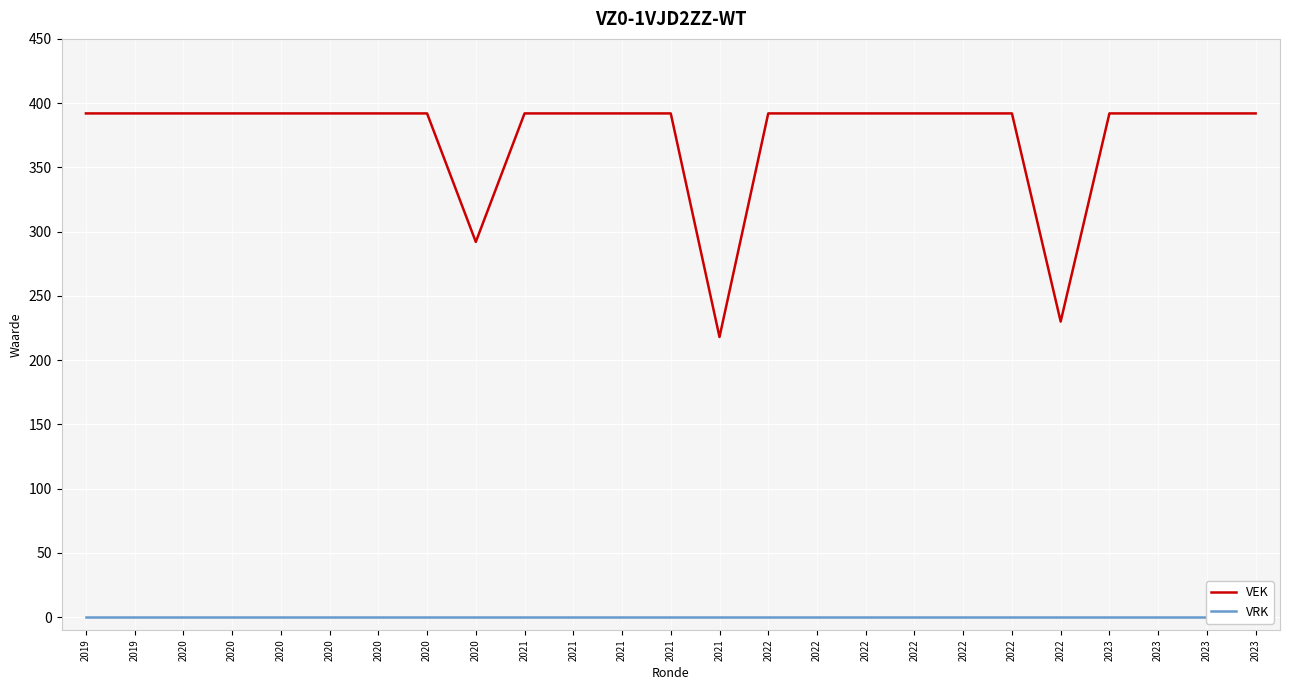

True or false: VEK and VRK intersect in this chart.

False